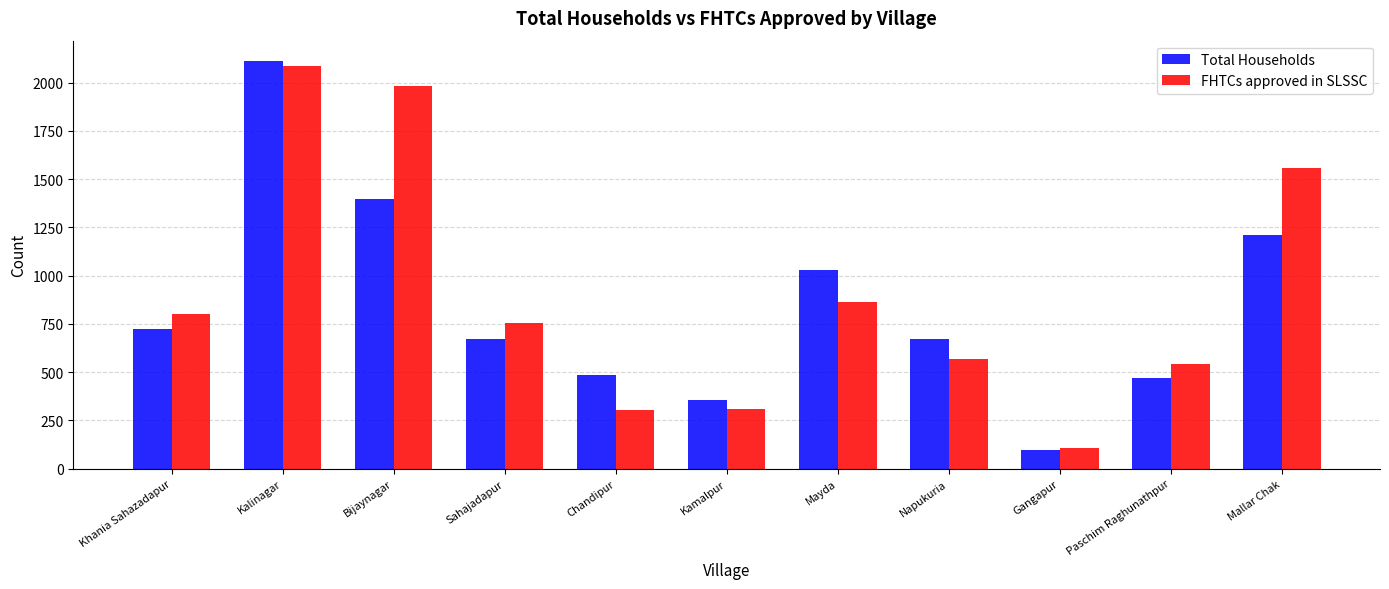

What value does the Total Households series have at Mayda, to the nearest 10?

1030